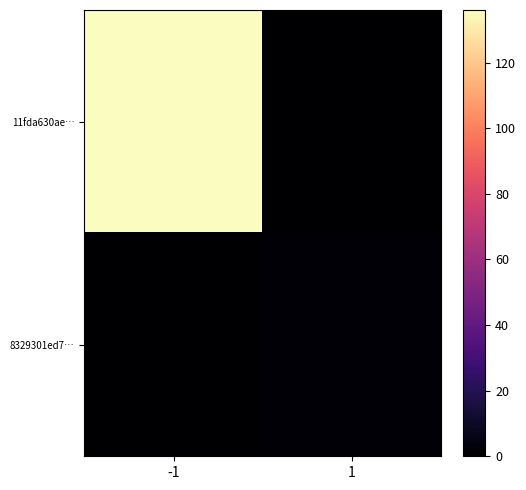

Rank the series by their average value, from lowest to highest.

8329301ed7…, 11fda630ae…